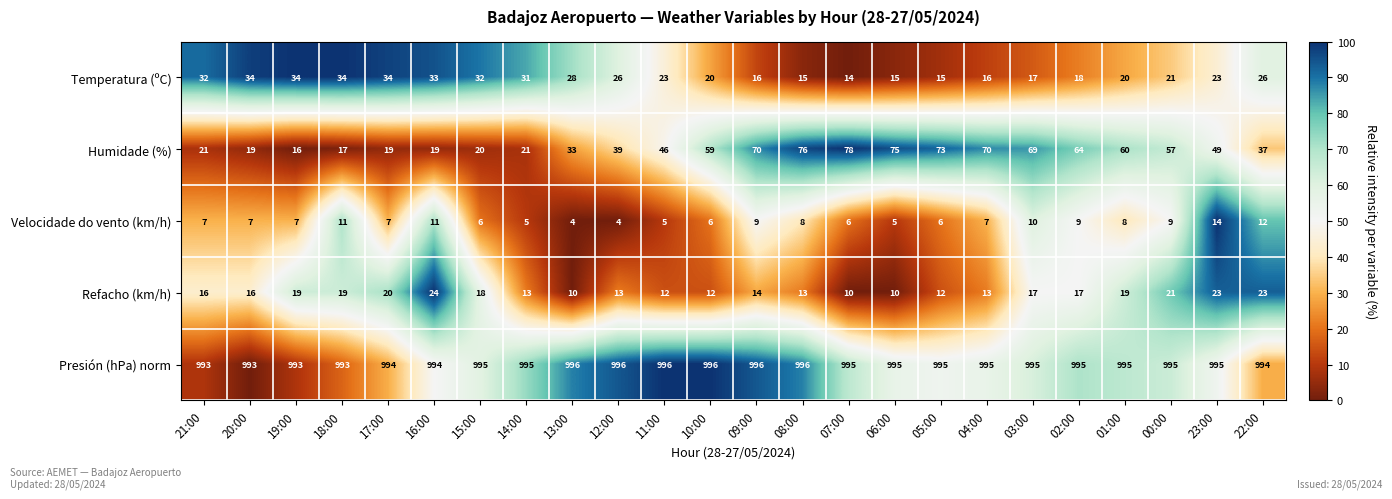

What is the total value across all series at 19:00?

1069